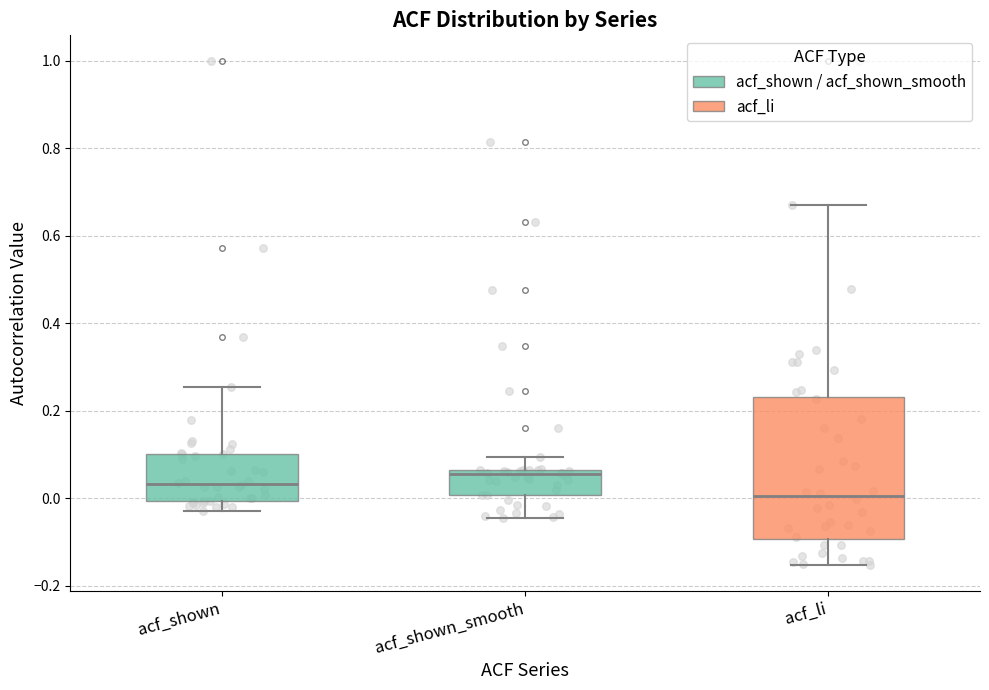

Reading left to right, read every box against the y-axis: the position of its median line, the range the box covers, and the ends of its whiskers. The values are not printed on the chart, so give them approximately, as read against the axis.

acf_shown: median 0.04, box 0.00 to 0.10, whiskers -0.02 to 0.26
acf_shown_smooth: median 0.06 (just below the box's upper edge), box 0.00 to 0.06, whiskers -0.04 to 0.10
acf_li: median 0.00, box -0.10 to 0.24, whiskers -0.16 to 0.66